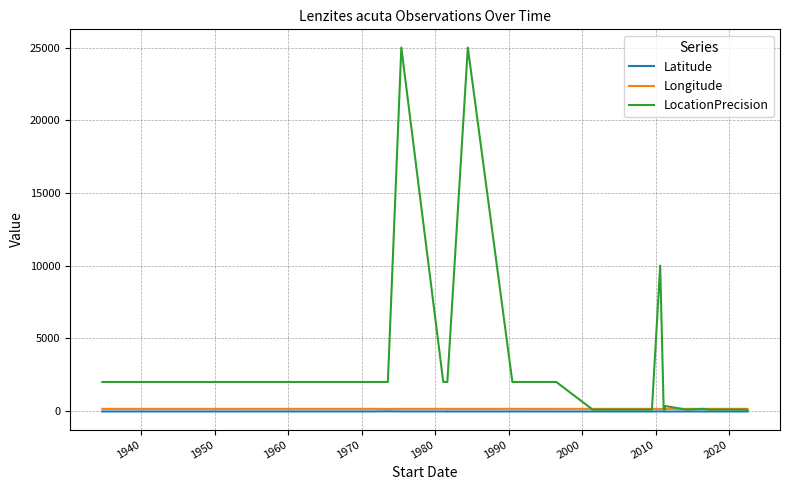

True or false: Latitude and Longitude cross at least once.

False